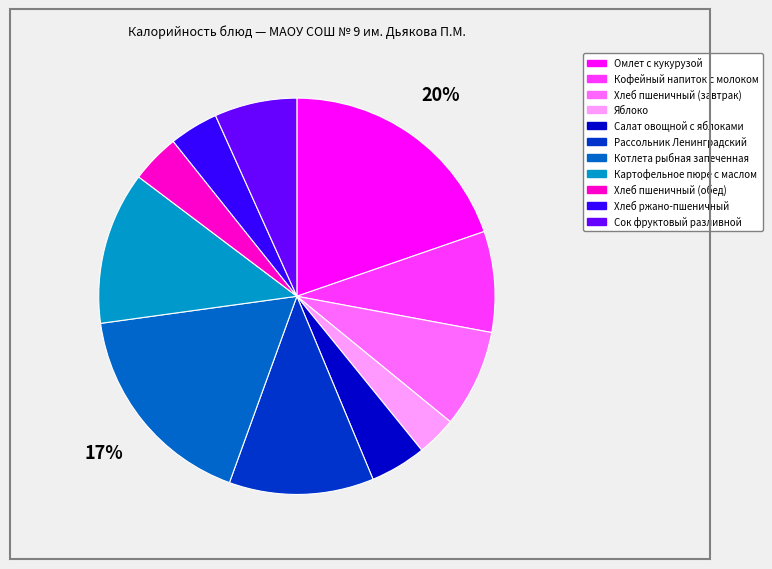

To the nearest percent, what is the average slice percentage?

9%